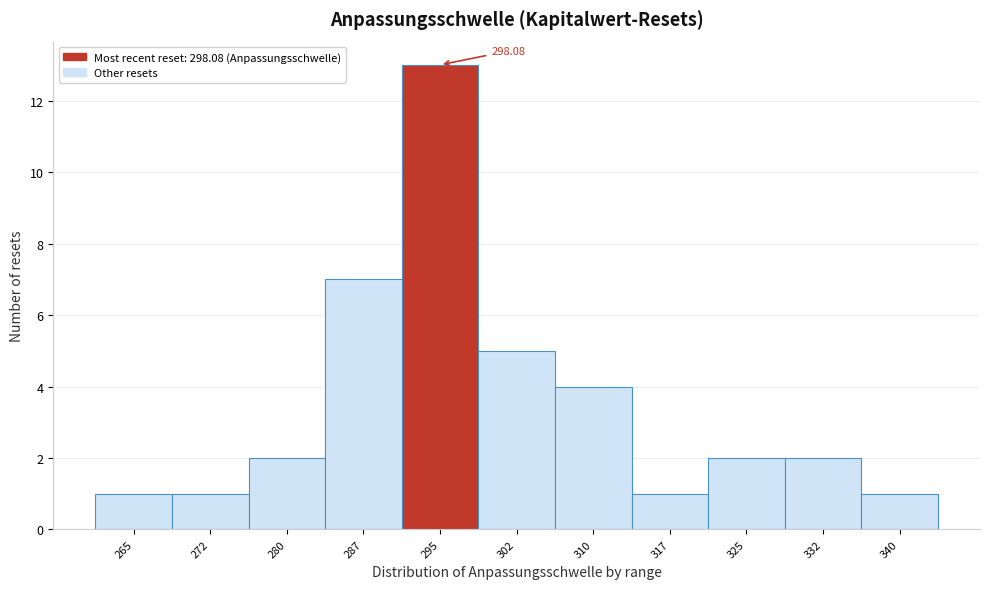

What is the difference between the second highest and minimum values?

6